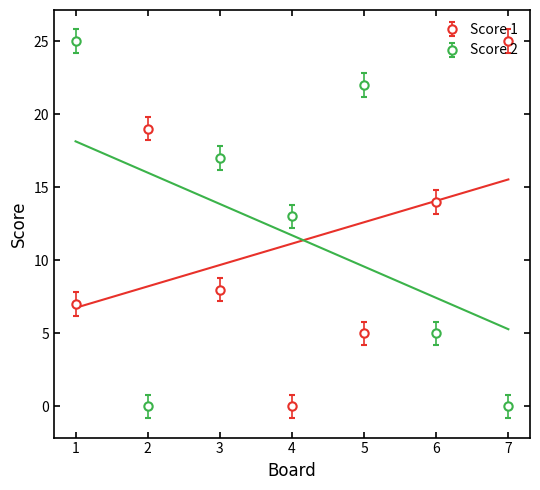

Which series changed the most between 4 and 5?

Score 2